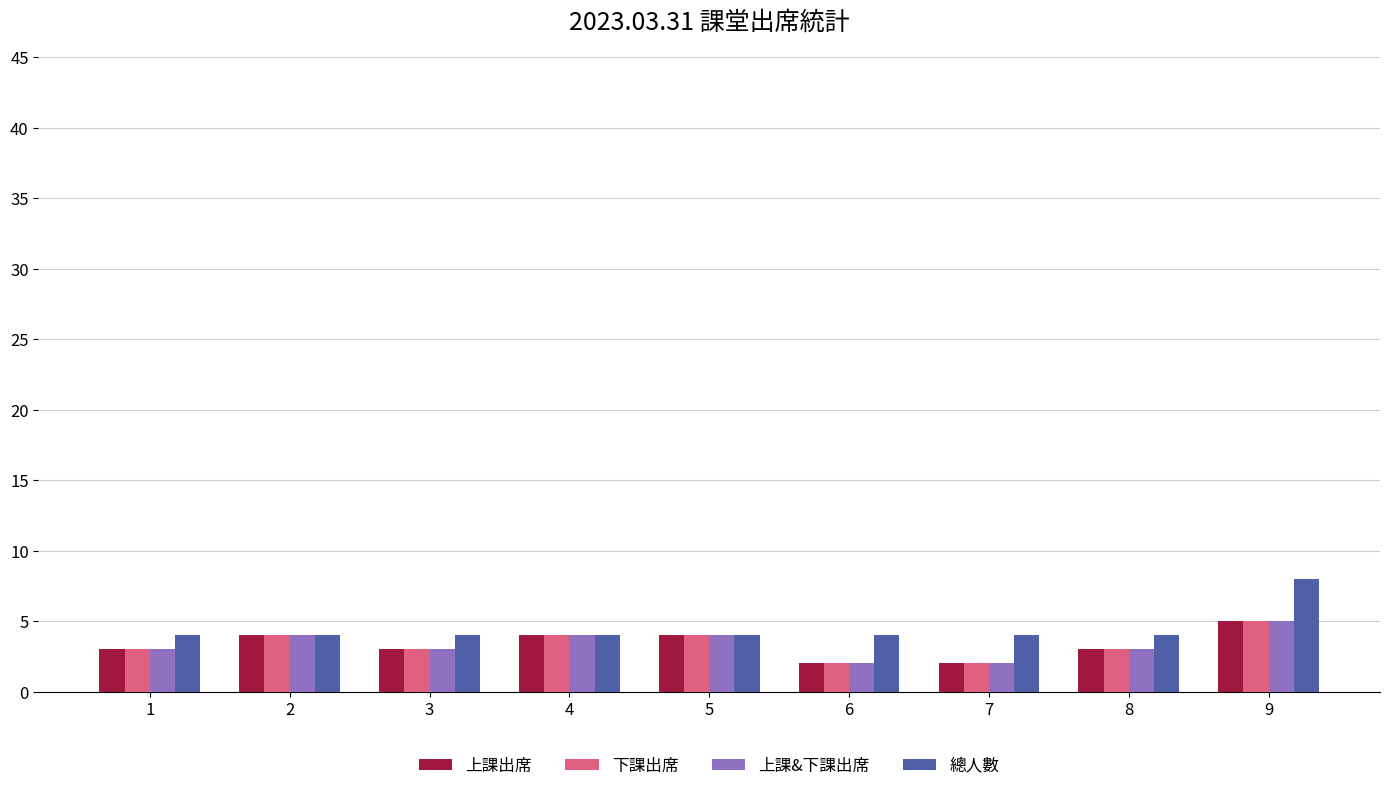

Reading left to right, transcribe all the data shown in this chart.

上課出席: 3	4	3	4	4	2	2	3	5
下課出席: 3	4	3	4	4	2	2	3	5
上課&下課出席: 3	4	3	4	4	2	2	3	5
總人數: 4	4	4	4	4	4	4	4	8